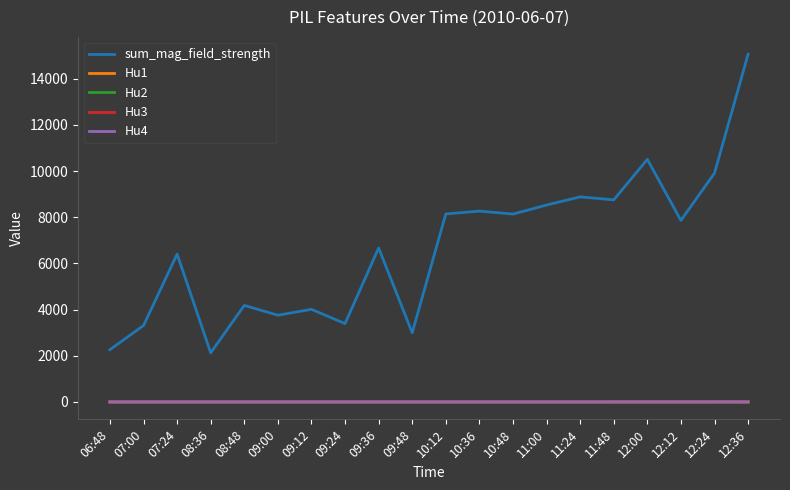

Does the chart display data point markers on the line(s)?

No